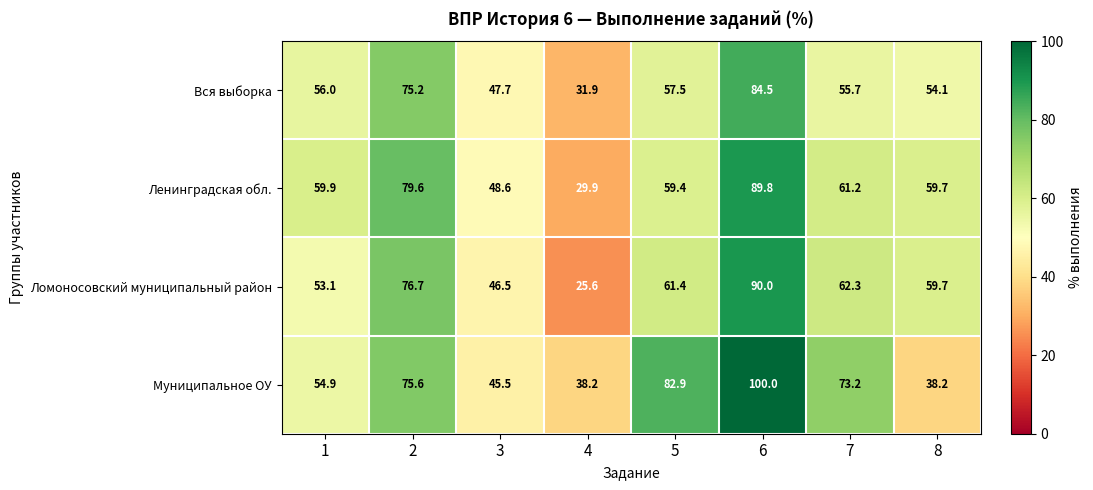

Which series has the largest total across all categories?

Муниципальное ОУ